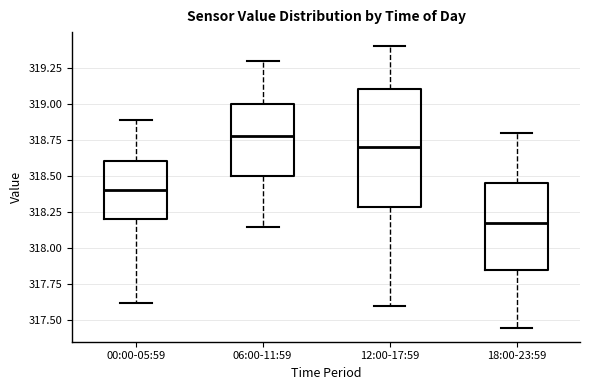

Which box is the tallest, from its lower edge to its upper edge?

12:00-17:59